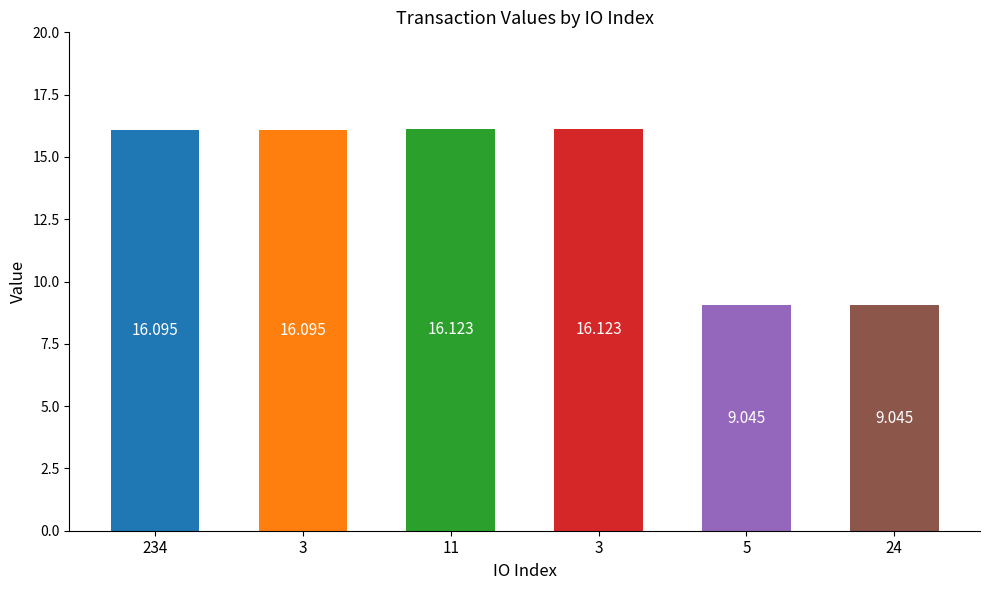

Reading left to right, list all the values displayed in this chart.

16.1	16.1	16.1	16.1	9.0	9.0